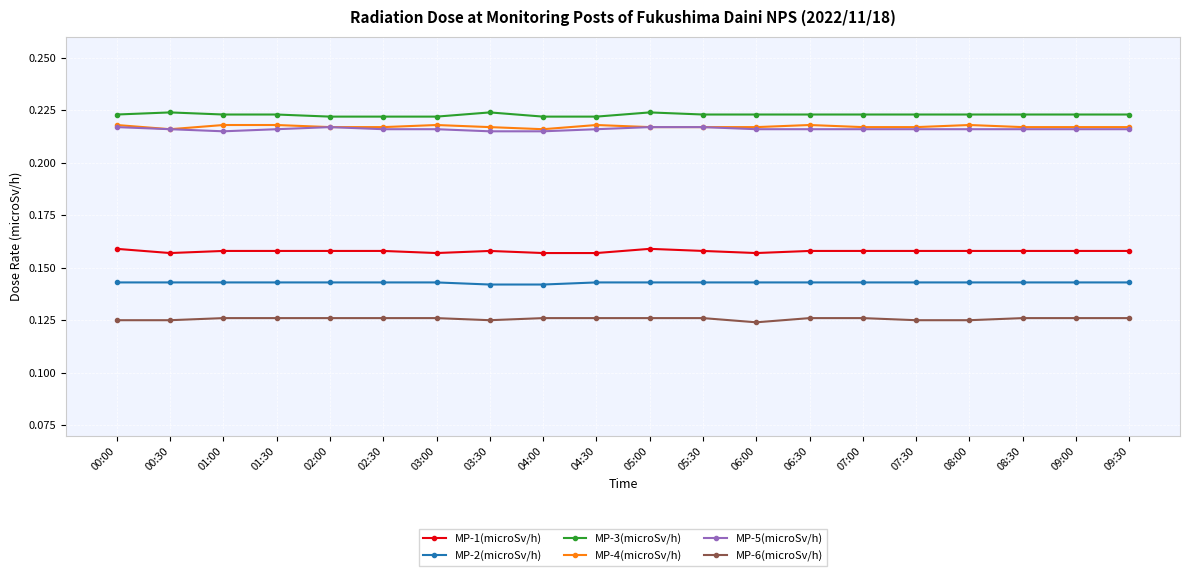

Is this an area chart (filled region under the line)?

No